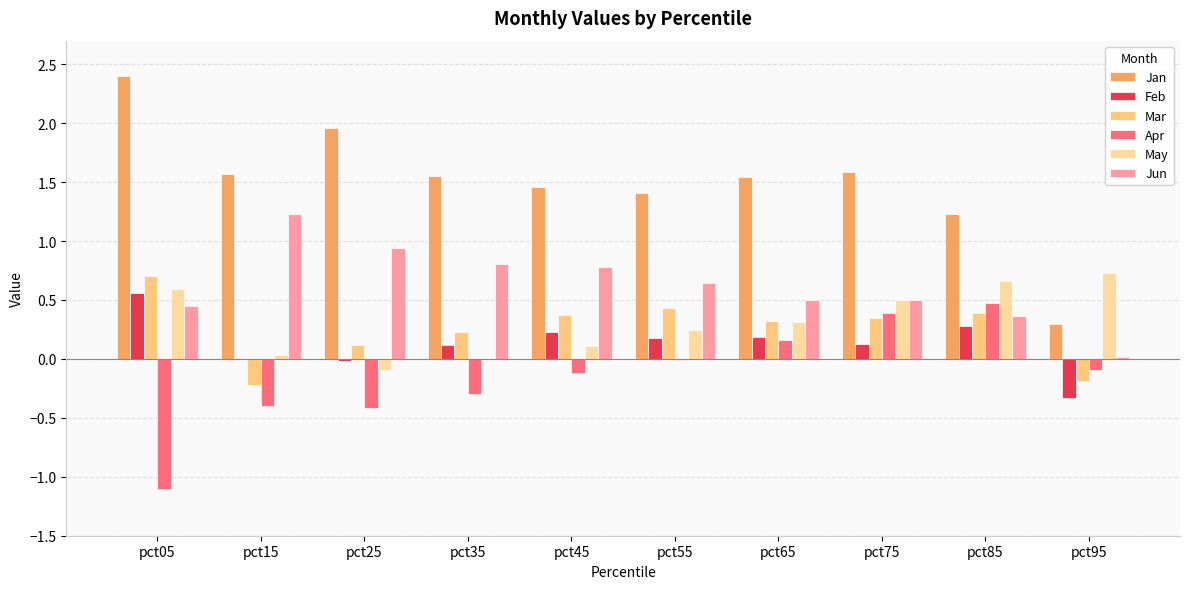

Rank the categories by Mar value from lowest to highest.

pct15, pct95, pct25, pct35, pct65, pct75, pct45, pct85, pct55, pct05